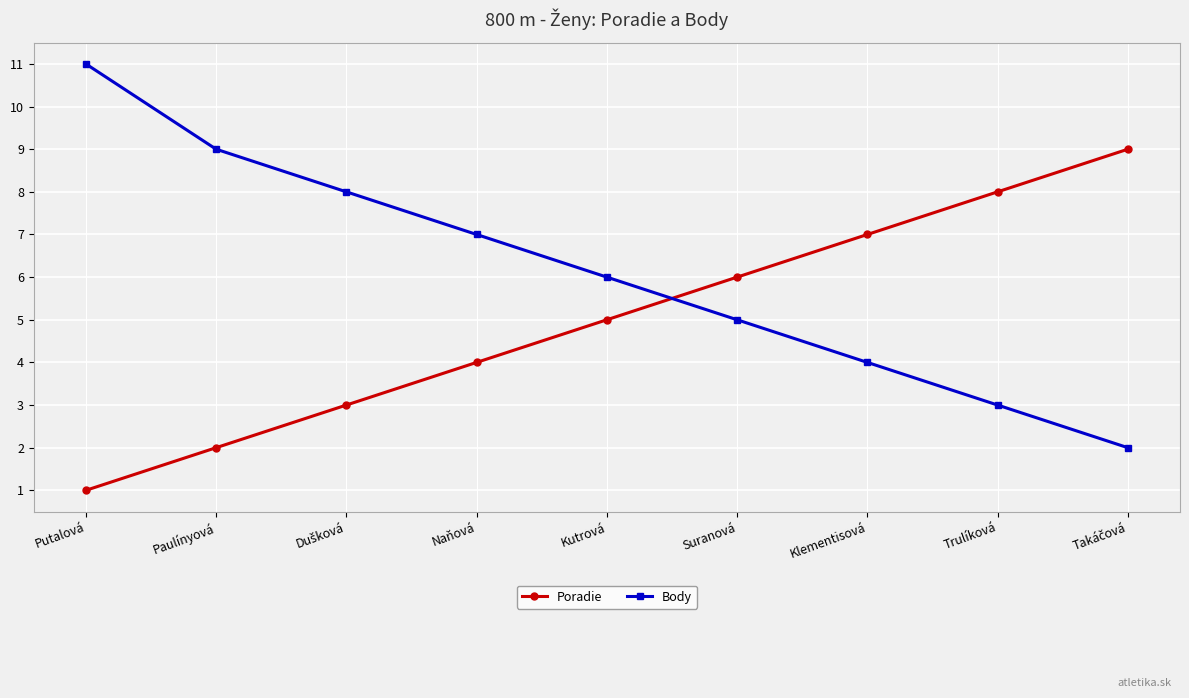

Reading left to right, extract all data points from this chart.

Poradie: 1	2	3	4	5	6	7	8	9
Body: 11	9	8	7	6	5	4	3	2